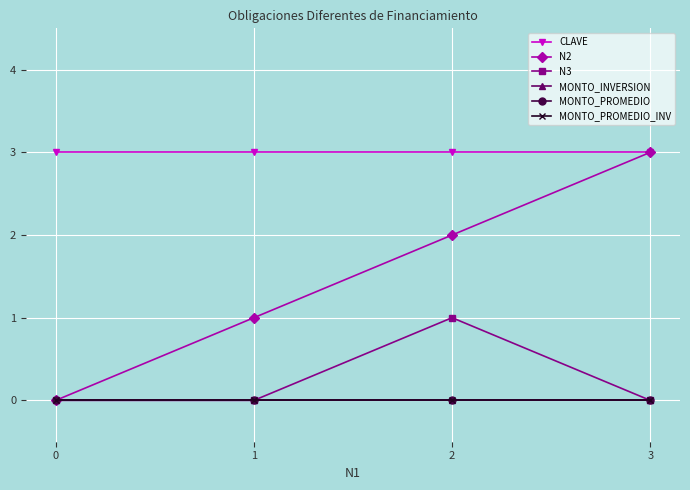

Does the chart have visible grid lines?

Yes